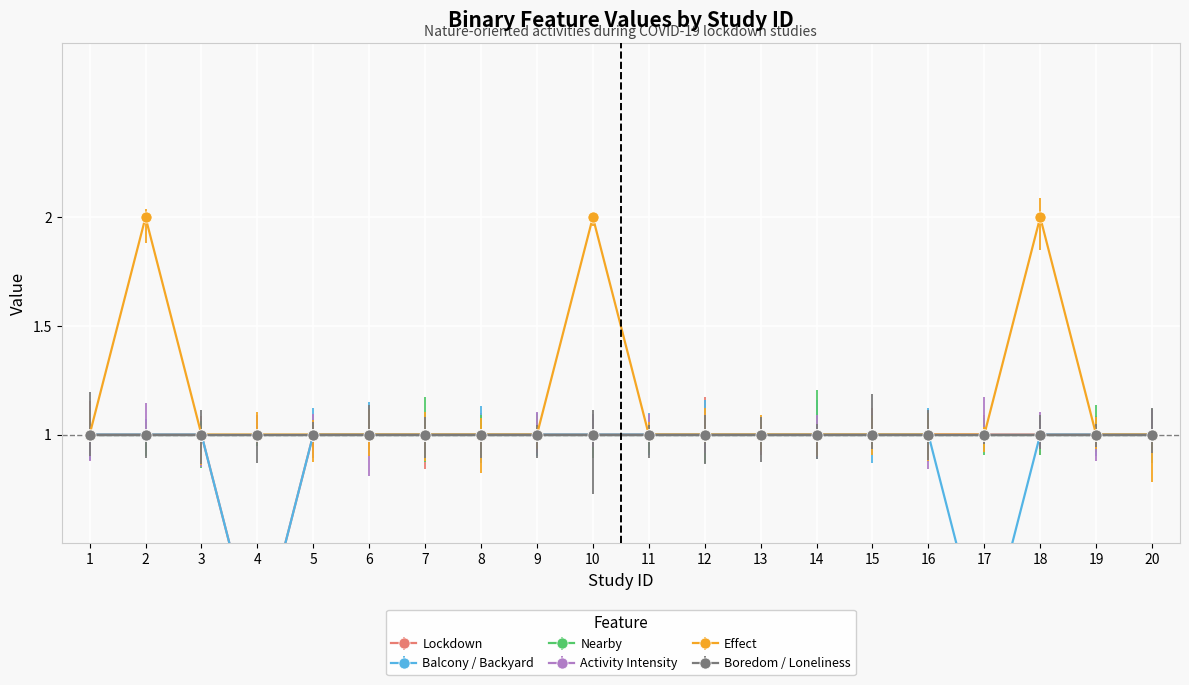

True or false: Balcony_backyard has more than 2 points higher than both neighbors.

False